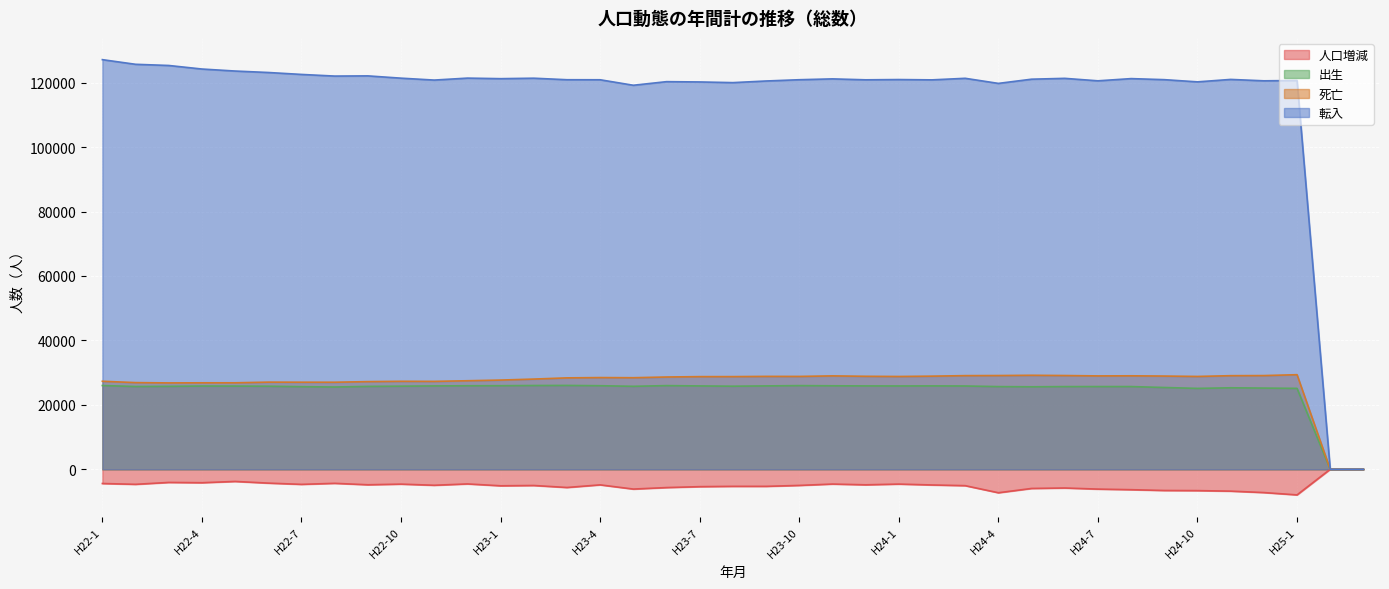

How many lines are shown in the chart?

4